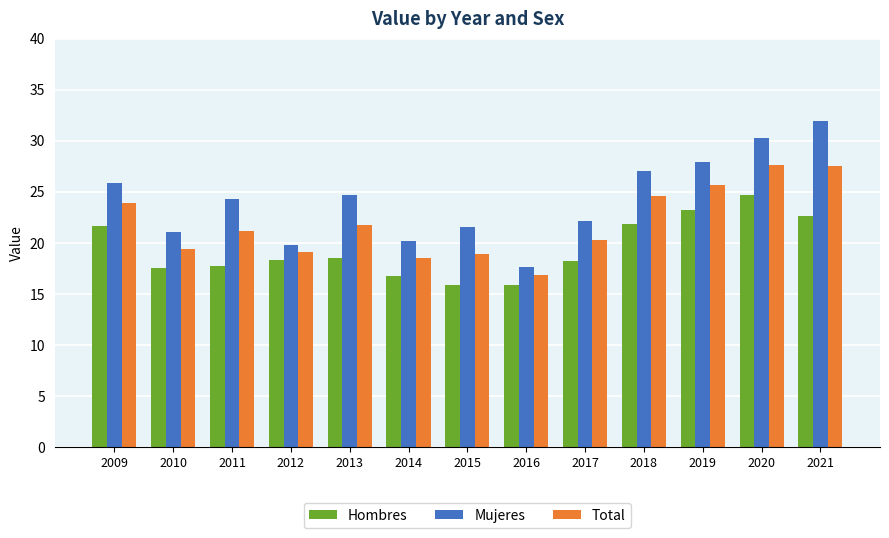

At 2019, list the series in order from largest to smallest.

Mujeres, Total, Hombres